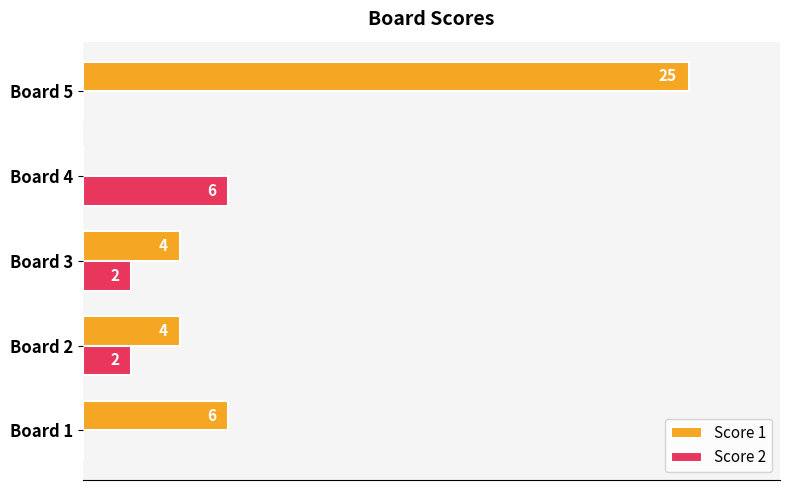

At which label does Score 2 reach its peak?

Board 4